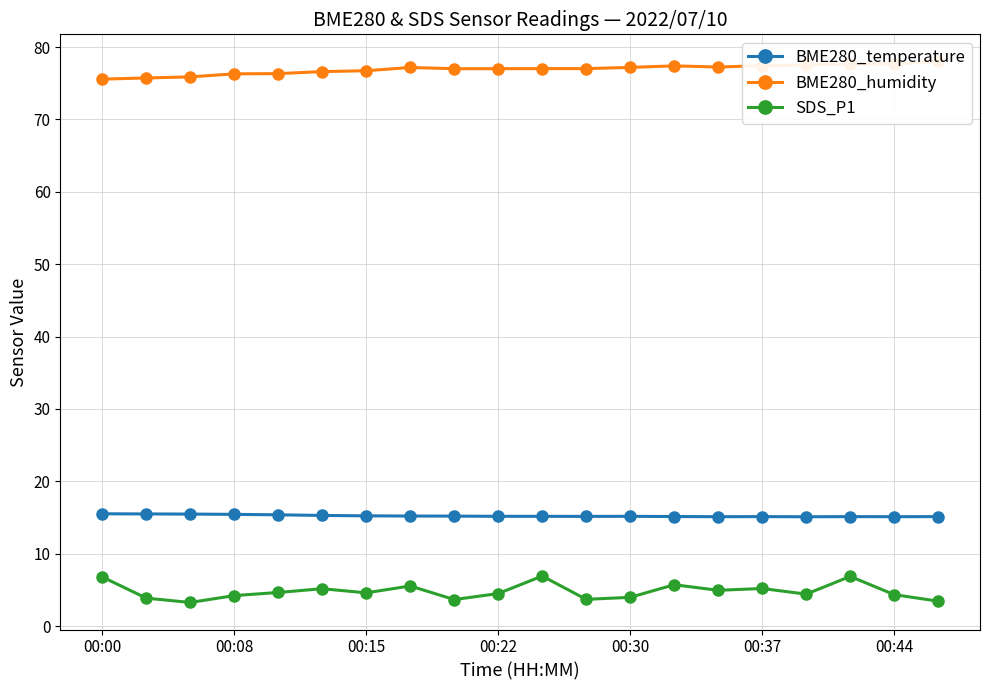

What is the smallest value displayed?

3.3